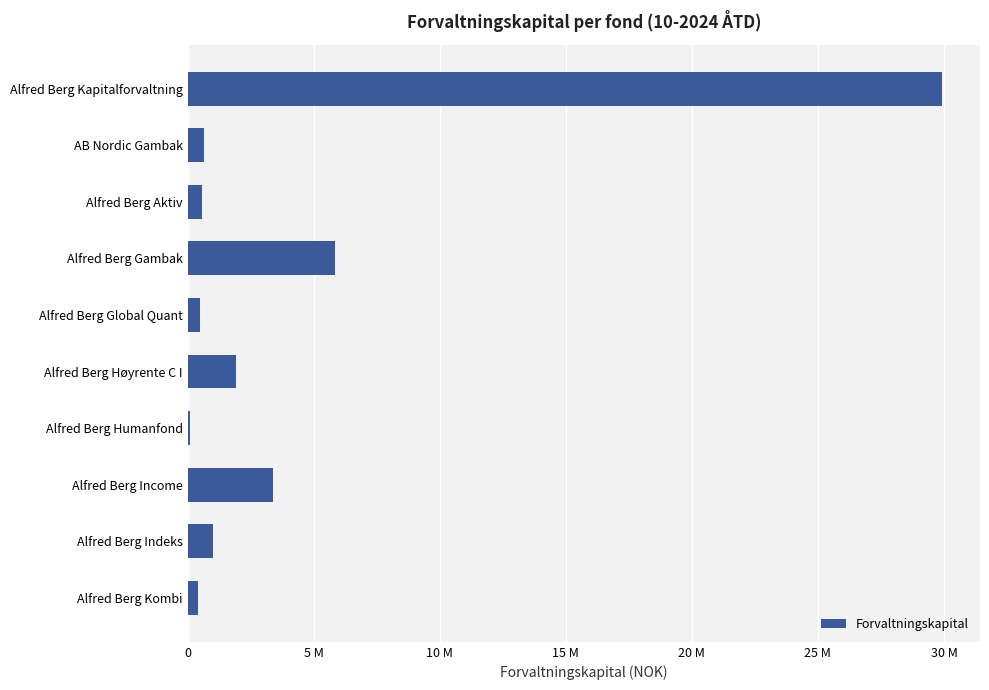

Which label corresponds to the smallest value in the chart?

Alfred Berg Humanfond